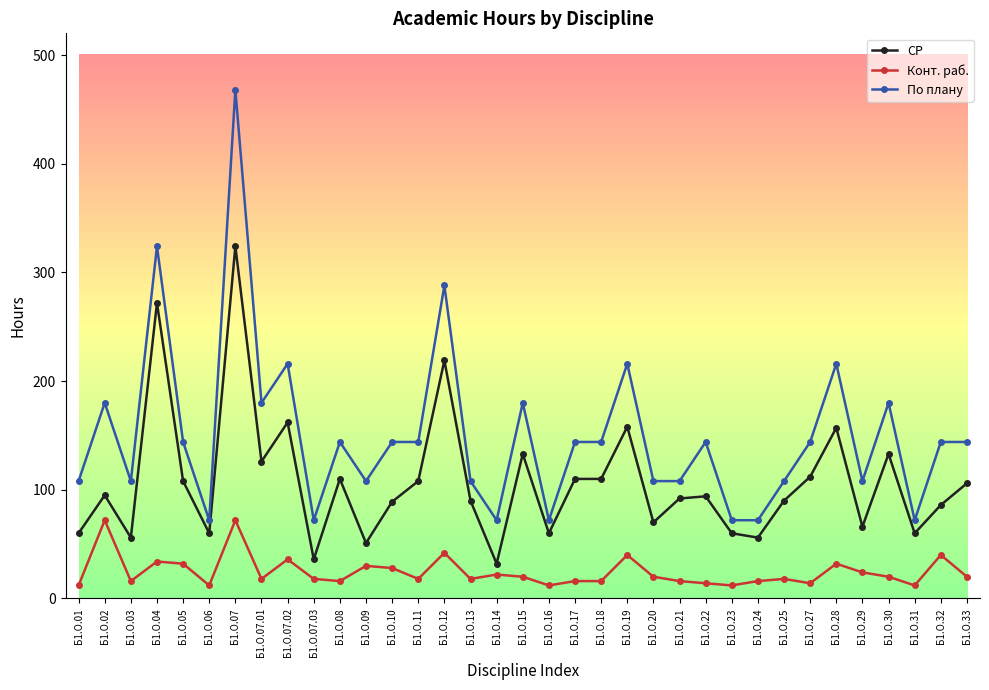

True or false: Конт. раб. and По плану cross at least once.

False